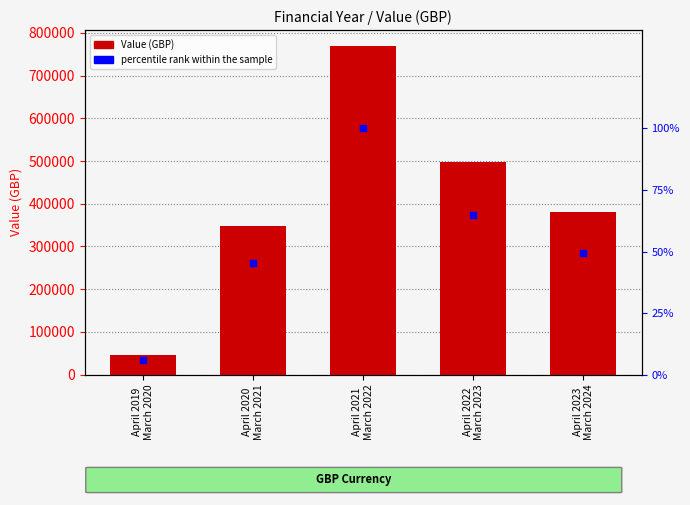

At which category is the sum across all series the highest?

April 2021
March 2022